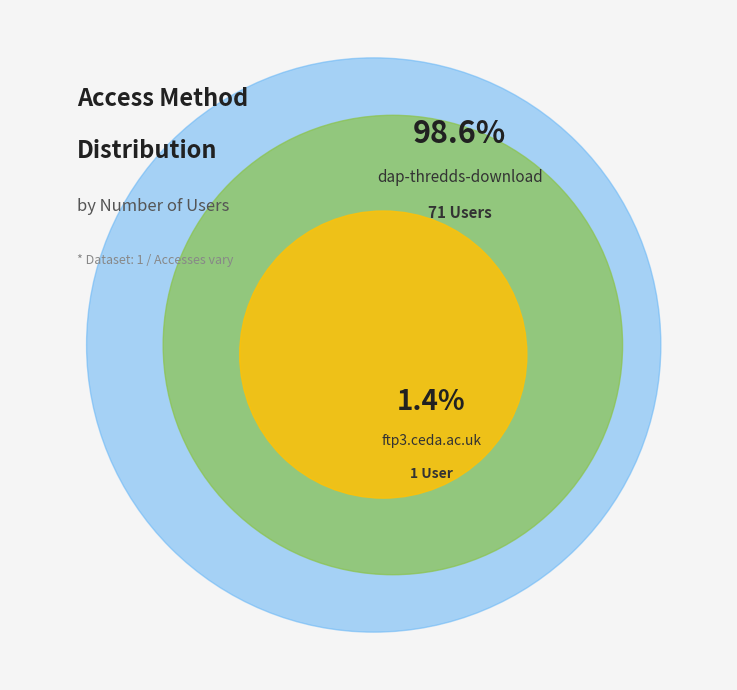

To the nearest percent, what portion does dap-thredds-download represent?

99%